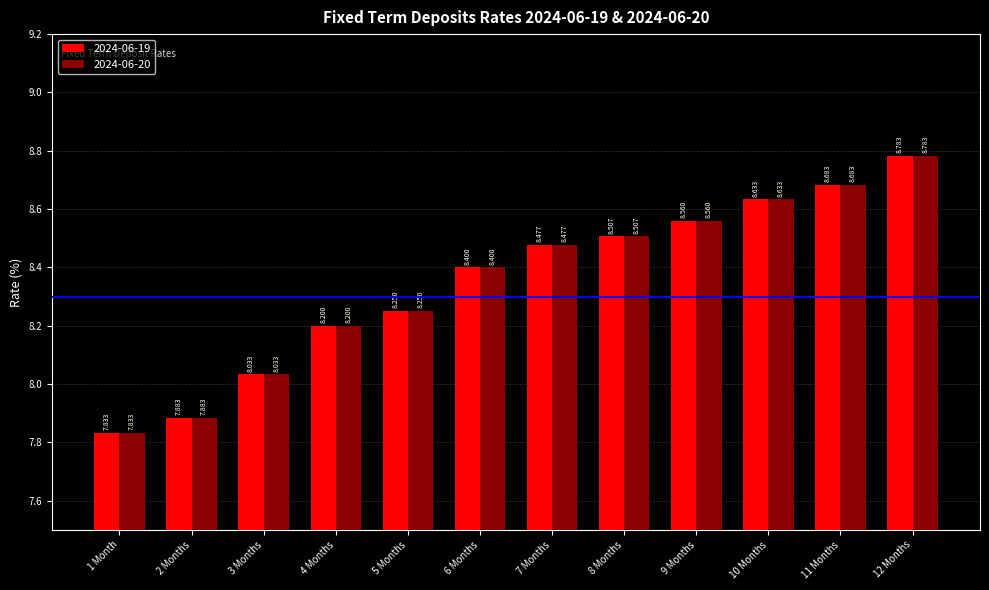

What is the label of the 11th bar from the left?

11 Months